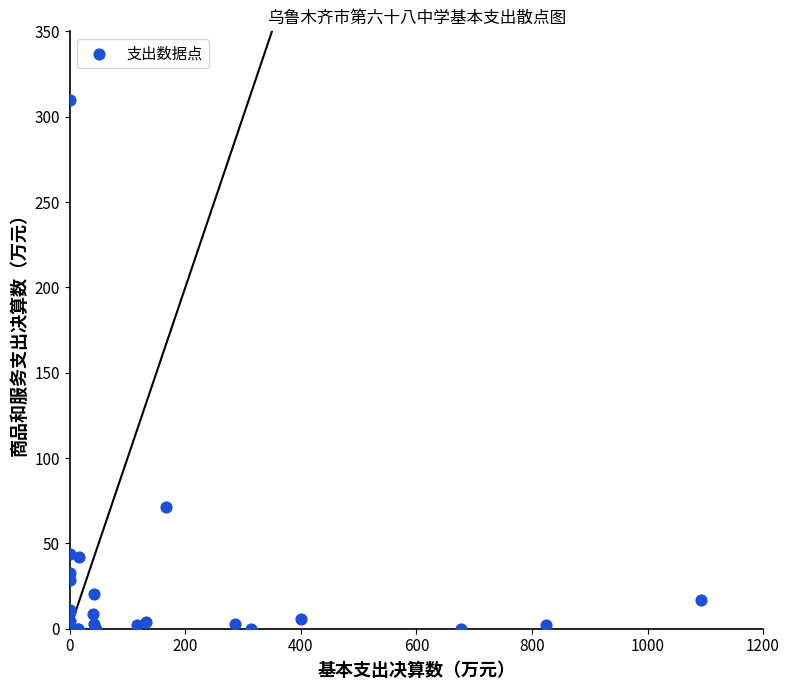

What Y value in the scatter plot is closest to 154?

71.5